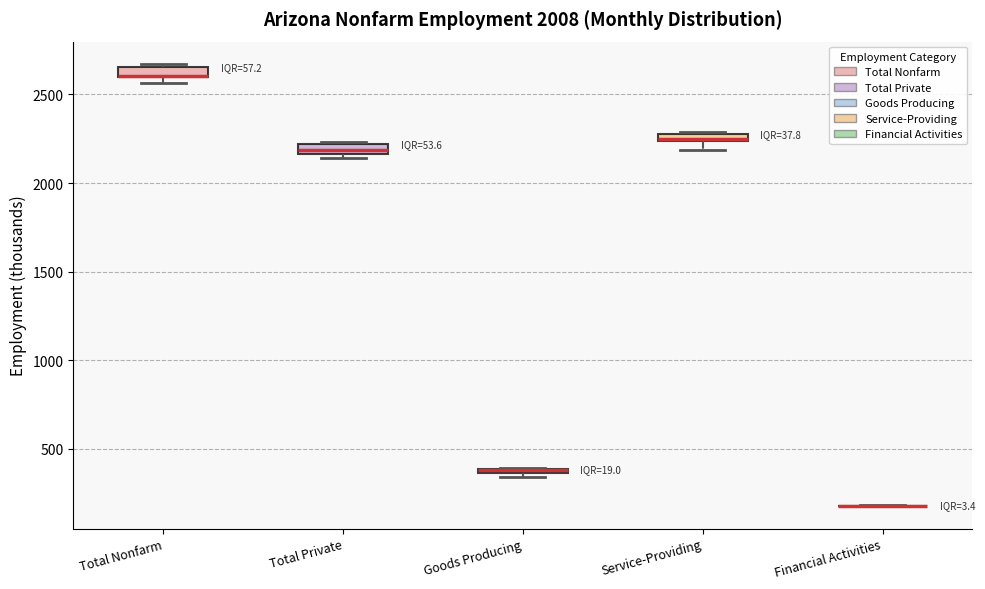

Where is the lower edge of the box for Total Nonfarm on the y-axis? The values are not printed on the chart, so give them approximately, as read against the axis.

2600